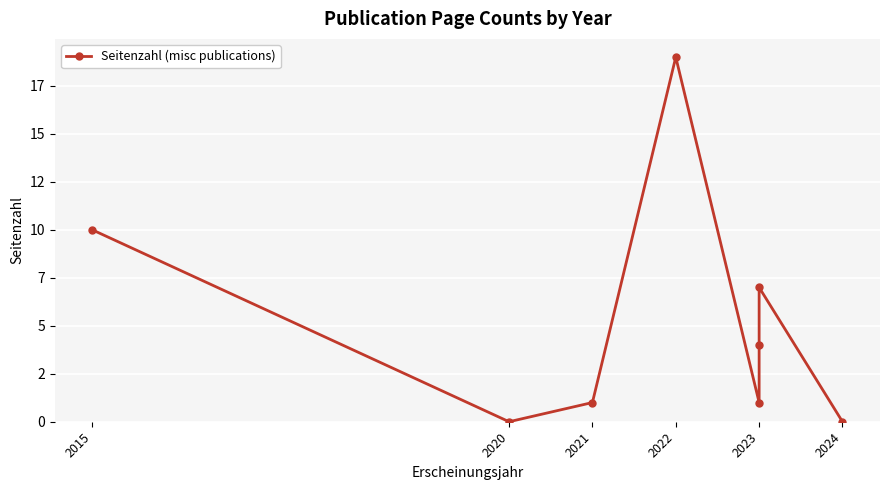

Which category has the highest value across all series?

2022